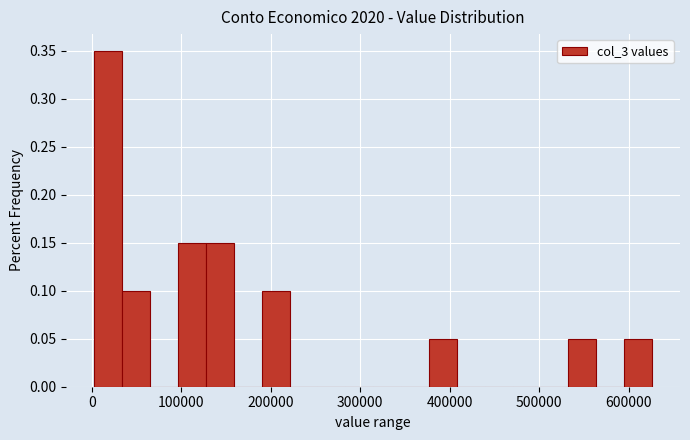

Around what value on the x-axis is the tallest bar? Give the approximate position of its centre, as read against the axis.

20000